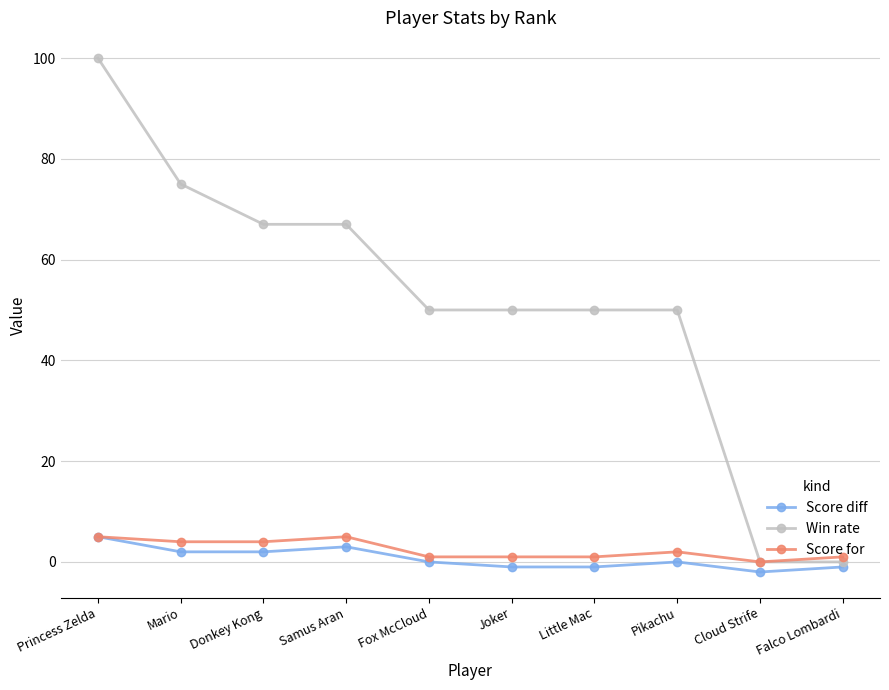

What is the label of the 1st point from the left?

Princess Zelda